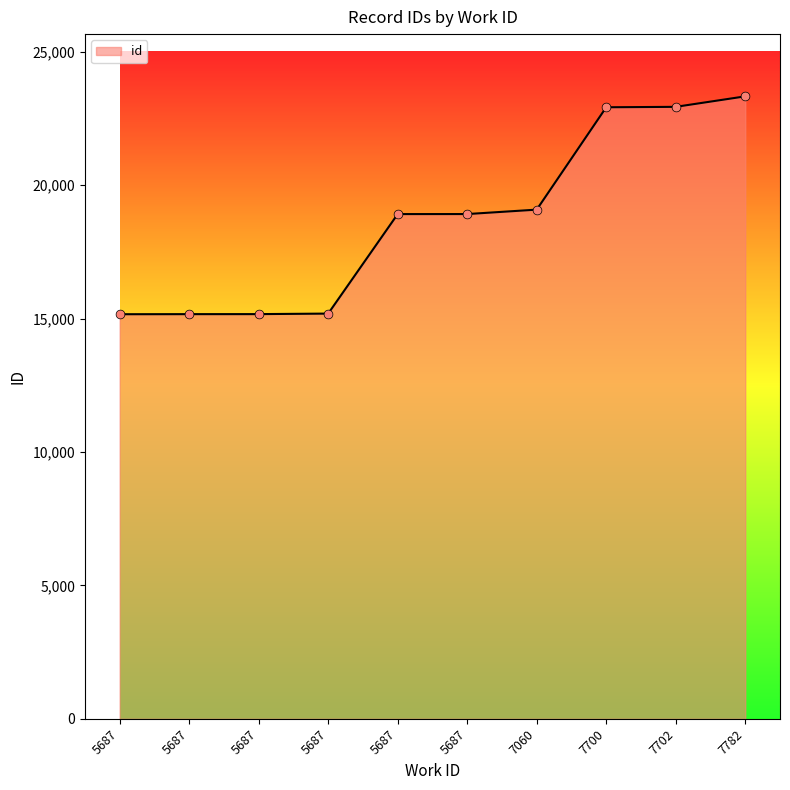

What is the ratio of the value at 7060 to the value at 7782?

0.8